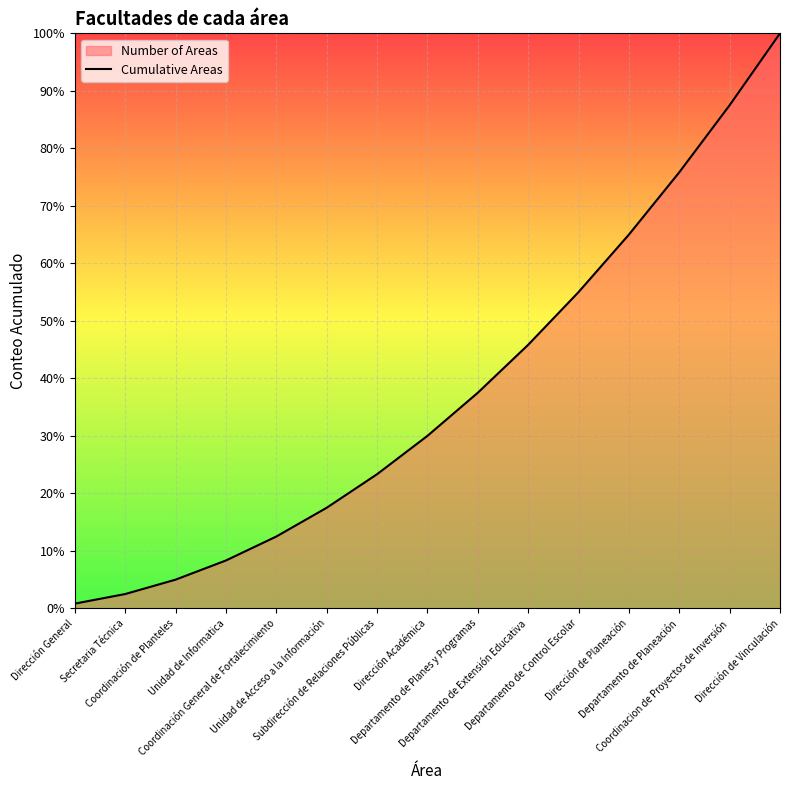

At which label does the data first exceed 30?

Departamento de Planes y Programas